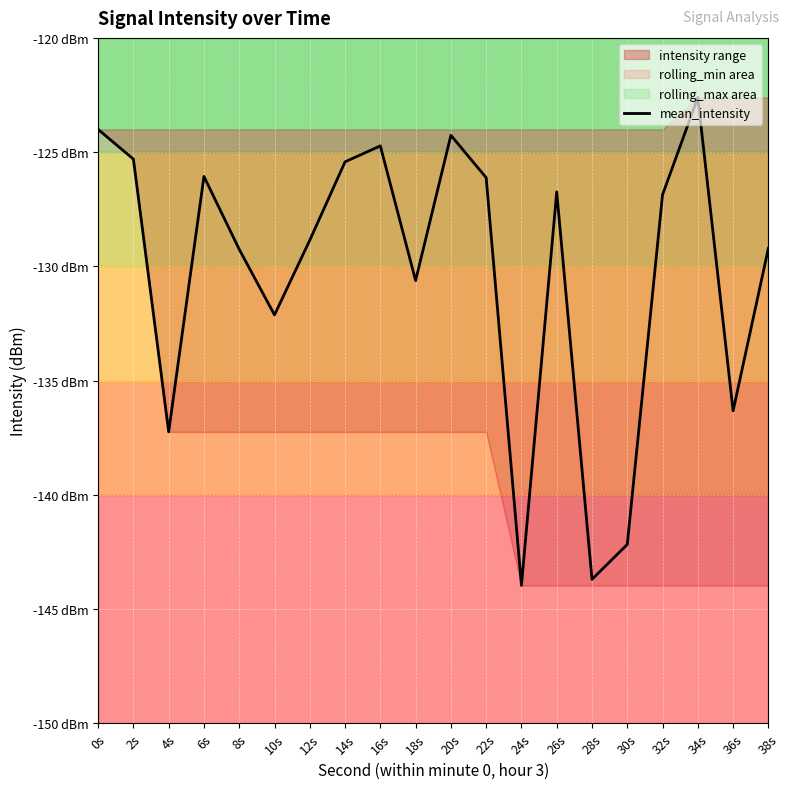

True or false: the data shows -124.3 at 20s.

True